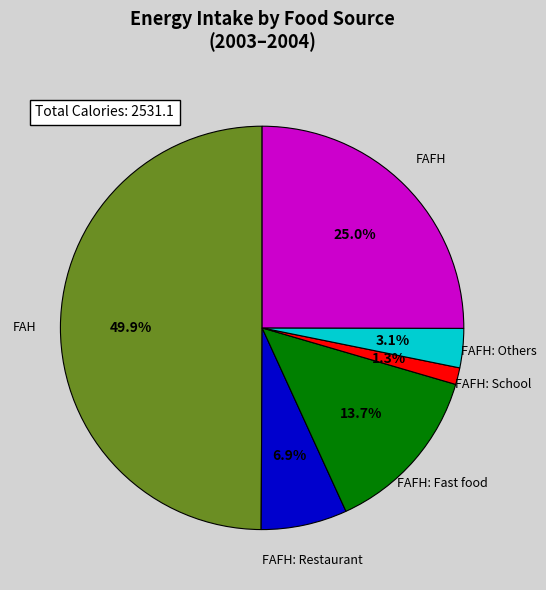

Do FAFH: School and FAFH: Restaurant together represent more than half of the pie?

No